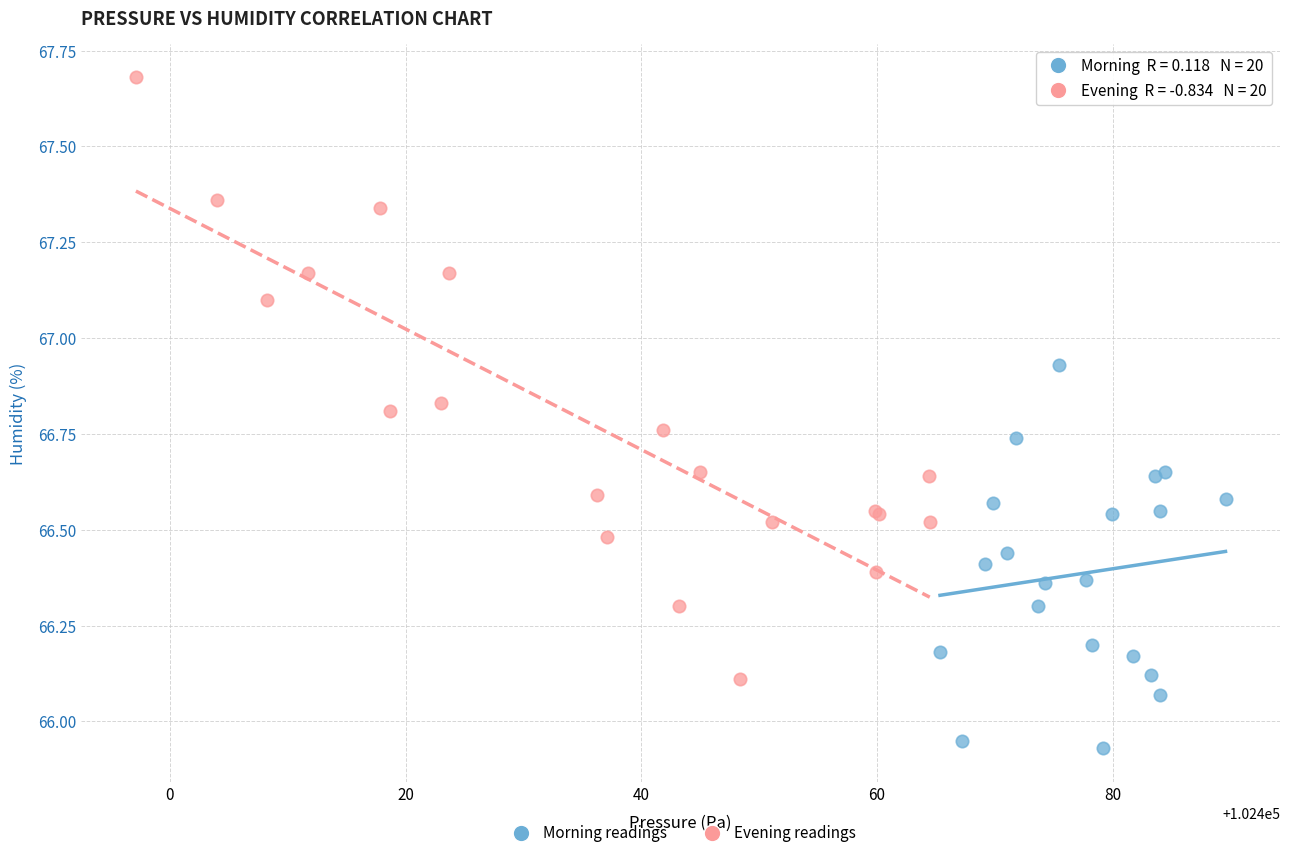

Which series has the largest Y range (max minus min)?

Evening readings